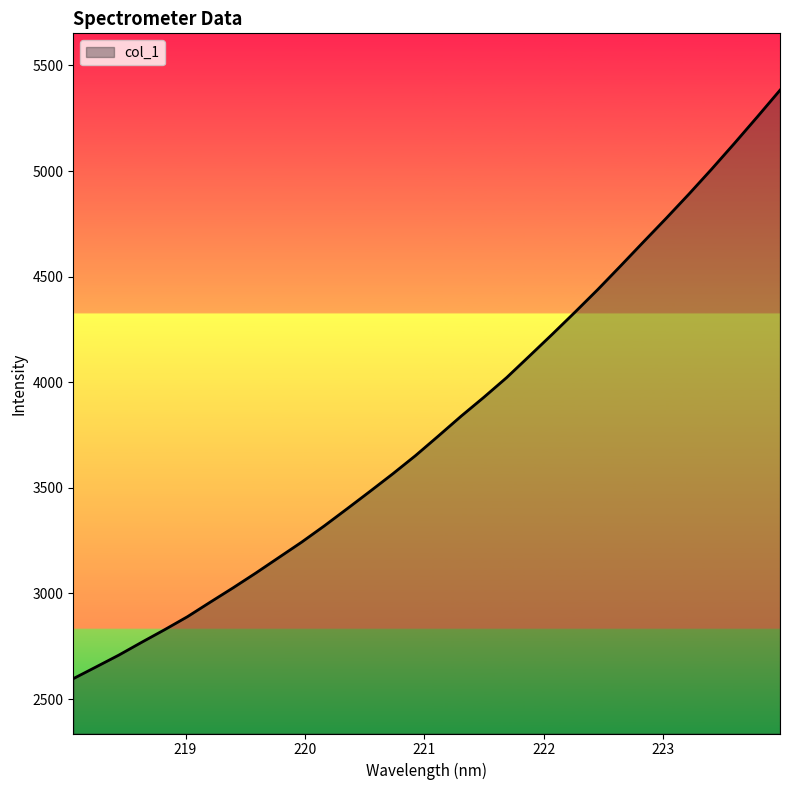

Reading left to right, what are all the values shown in this chart?

2596.6	2652.2	2708.4	2769.0	2828.3	2889.9	2958.7	3026.5	3096.8	3169.7	3242.4	3319.9	3400.9	3482.9	3566.1	3652.7	3745.2	3839.2	3929.0	4022.2	4124.3	4227.2	4332.2	4439.2	4550.9	4664.1	4776.3	4891.1	5009.6	5131.6	5256.4	5383.1